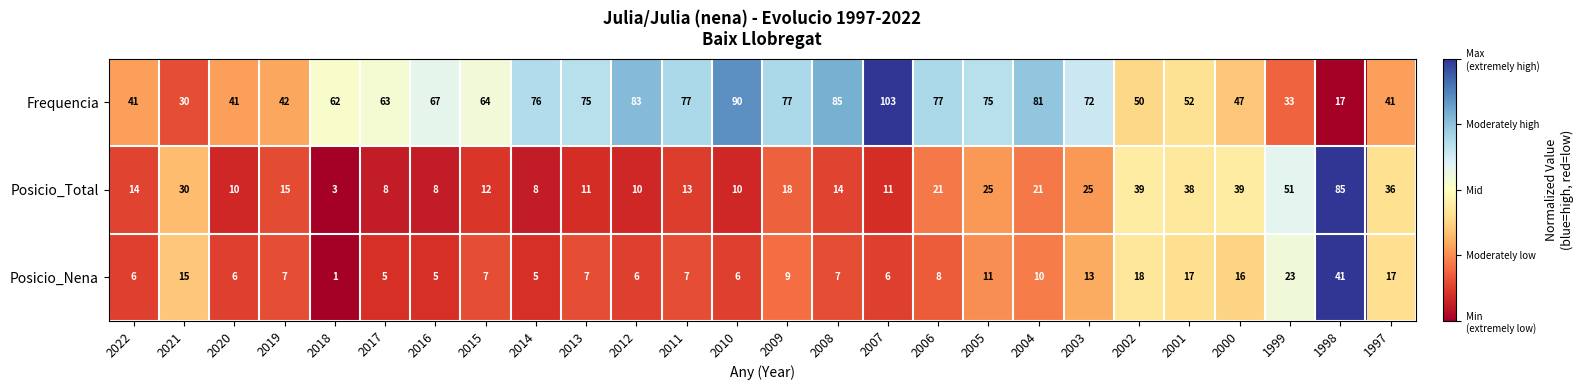

Which category has the lowest value across all series?

2018